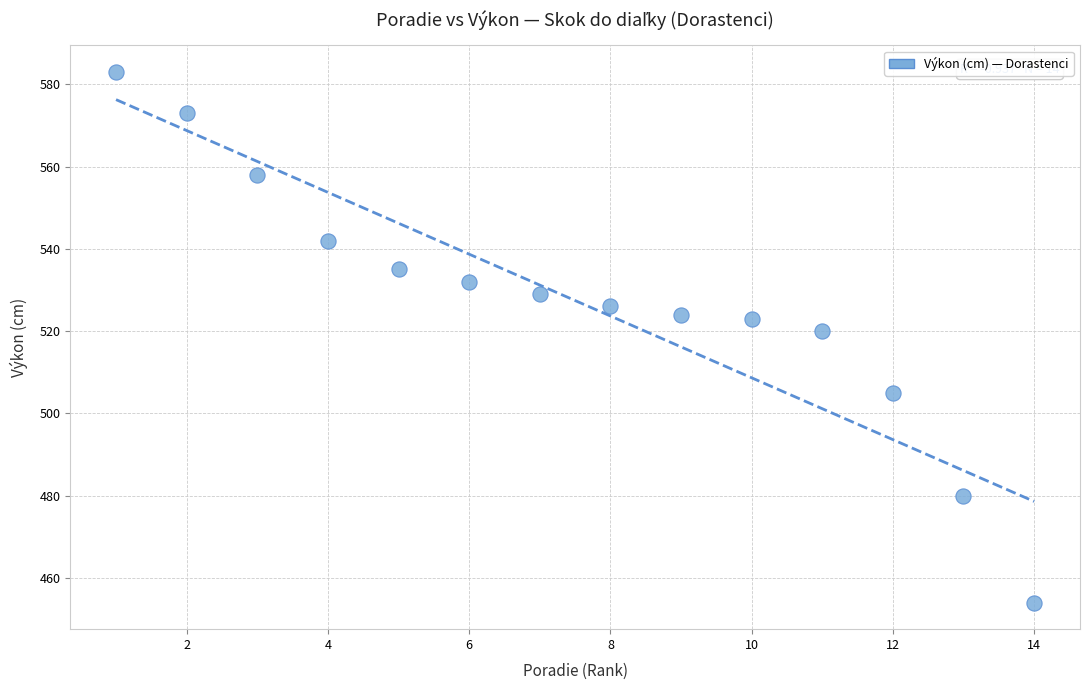

What is the range of Y values (max minus min)?

129